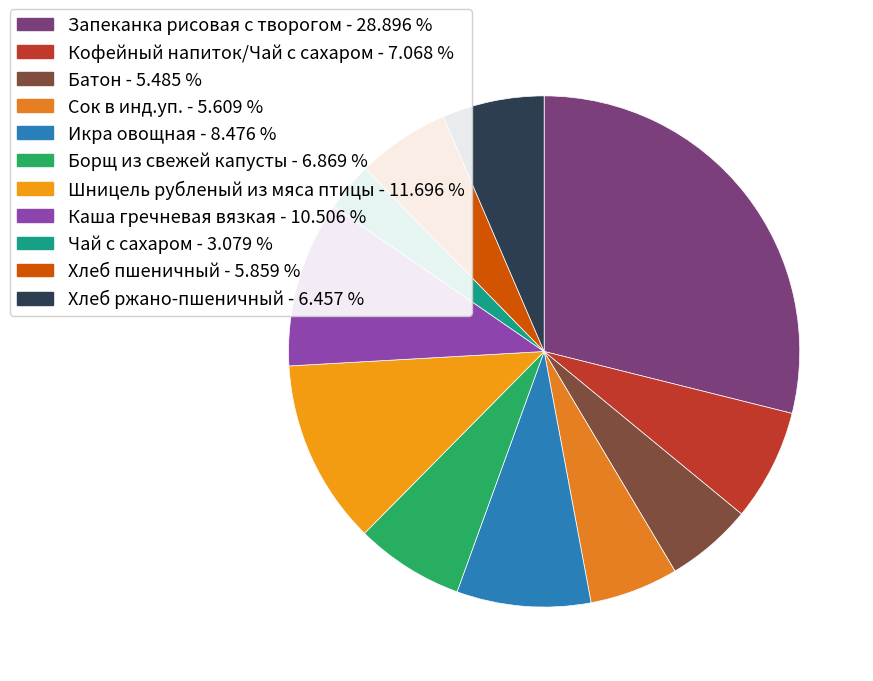

To the nearest percent, what is the combined percentage of Шницель рубленый из мяса птицы and Батон?

17%